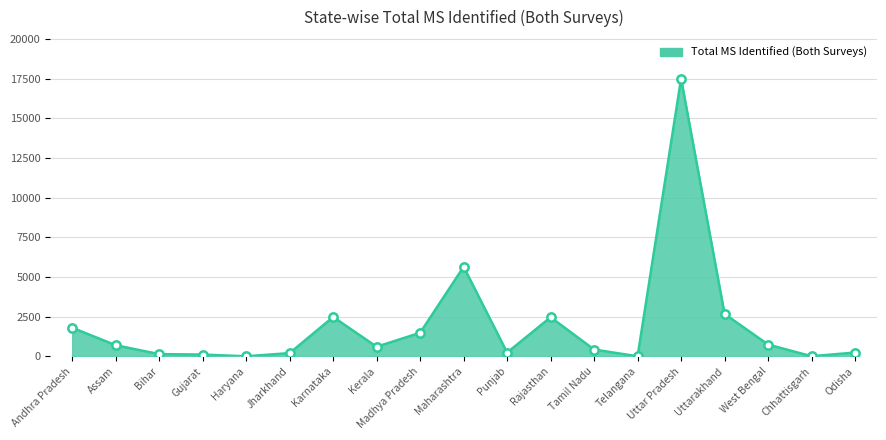

What is the difference between the second highest and minimum values?

5638